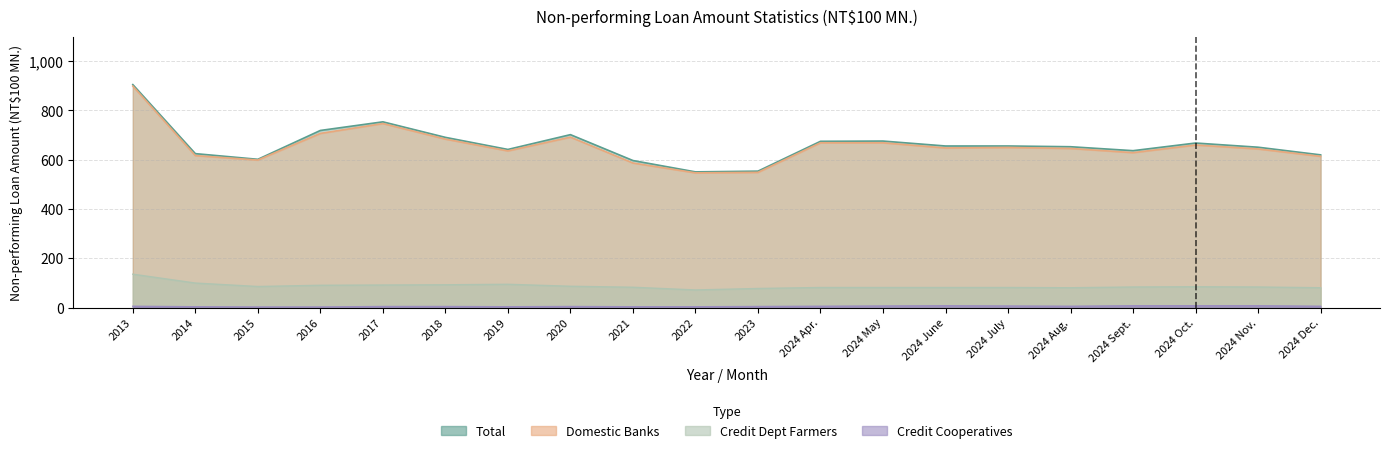

The Credit Cooperatives series shows 8 at 2024 June. True or false?

True